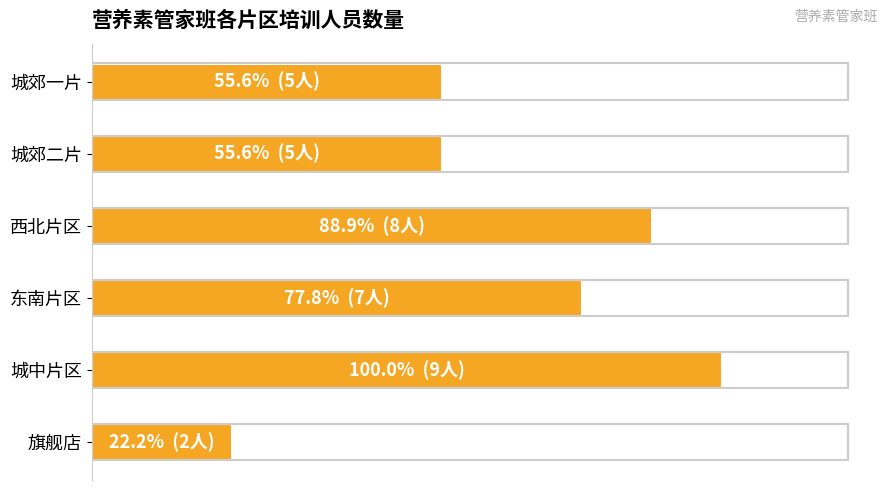

How many values are between 5 and 8?

4